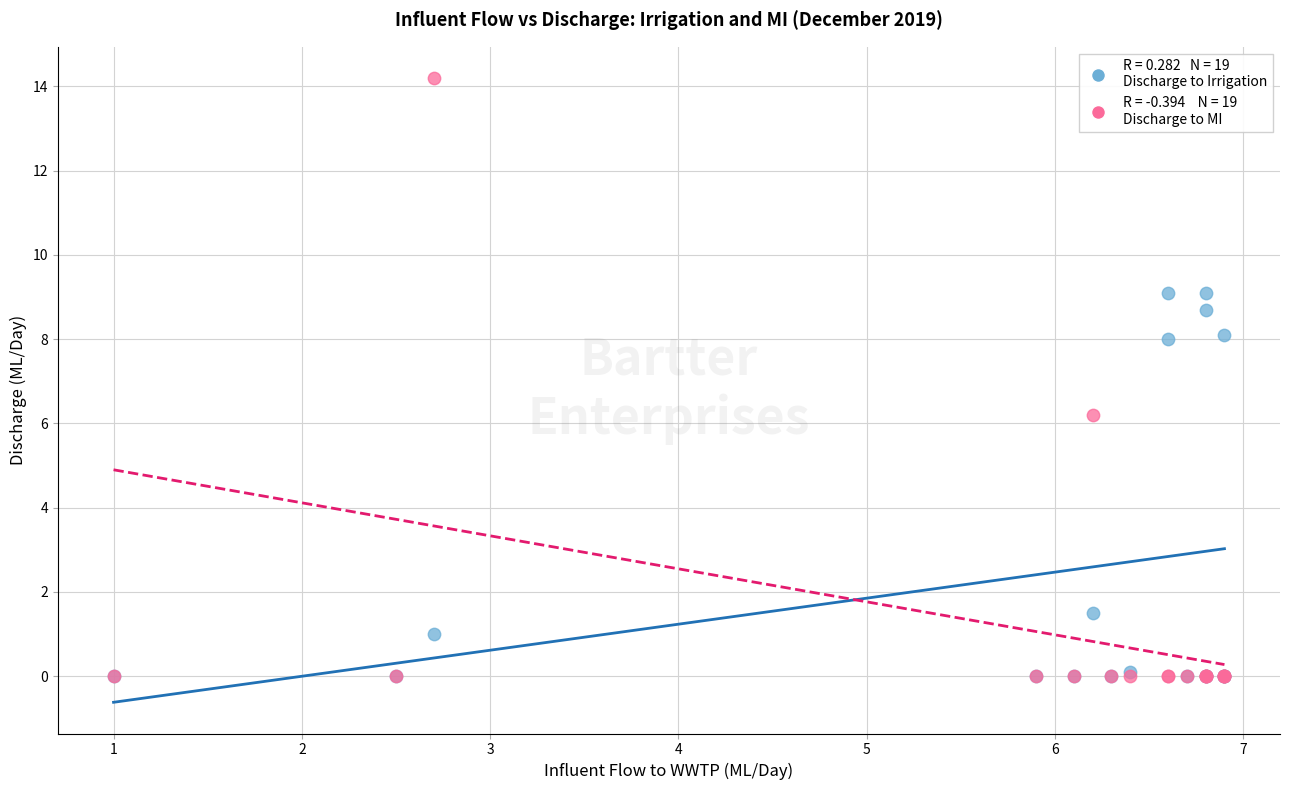

Across all series, what Y value is closest to 7?

6.2